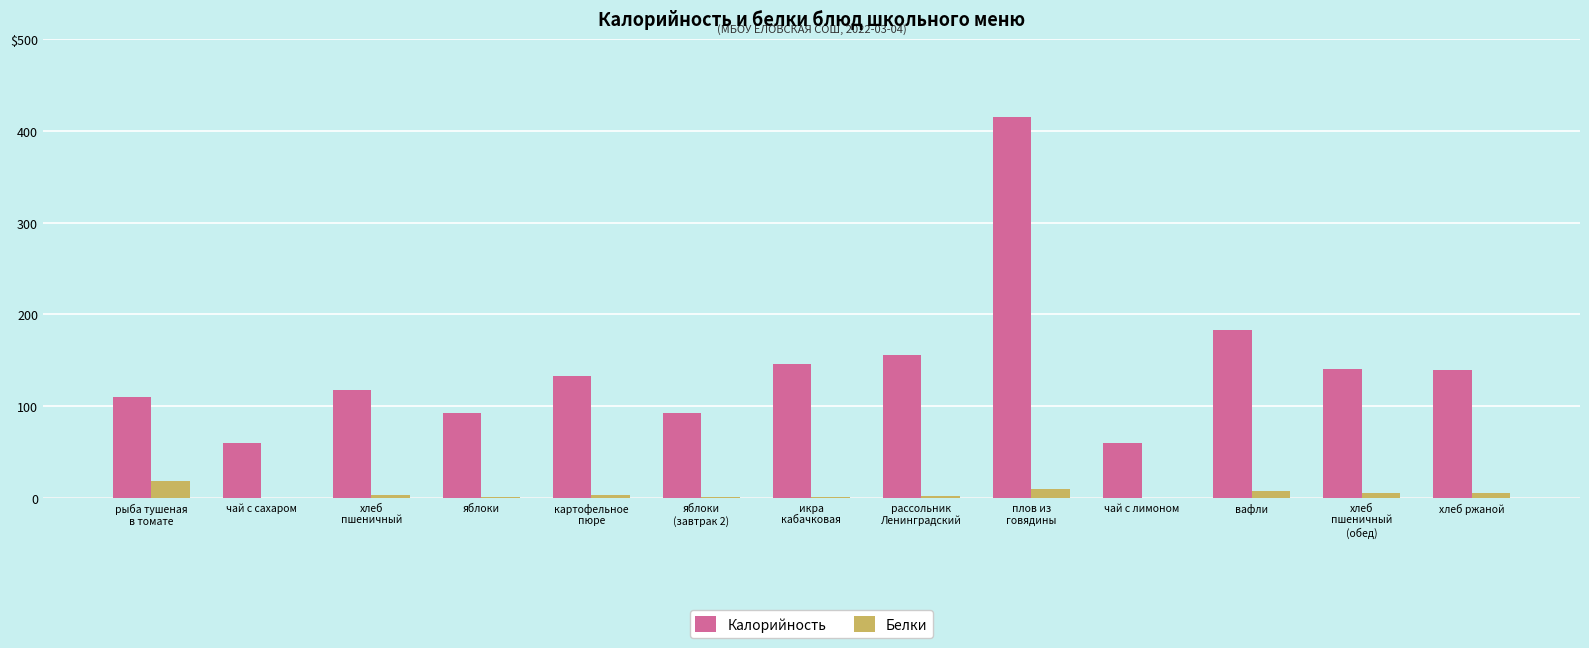

Reading right to left, extract all data points from this chart.

Калорийность: хлеб ржаной=139.0	хлеб
пшеничный
(обед)=141.0	вафли=183.0	чай с лимоном=60.0	плов из
говядины=415.0	рассольник
Ленинградский=156.0	икра
кабачковая=146.0	яблоки
(завтрак 2)=93.0	картофельное
пюре=133.0	яблоки=93.0	хлеб
пшеничный=117.4	чай с сахаром=60.0	рыба тушеная
в томате=110.0
Белки: хлеб ржаной=5.3	хлеб
пшеничный
(обед)=5.3	вафли=7.6	чай с лимоном=0.2	плов из
говядины=10.0	рассольник
Ленинградский=2.6	икра
кабачковая=1.1	яблоки
(завтрак 2)=0.8	картофельное
пюре=3.5	яблоки=0.8	хлеб
пшеничный=3.8	чай с сахаром=0.2	рыба тушеная
в томате=18.8